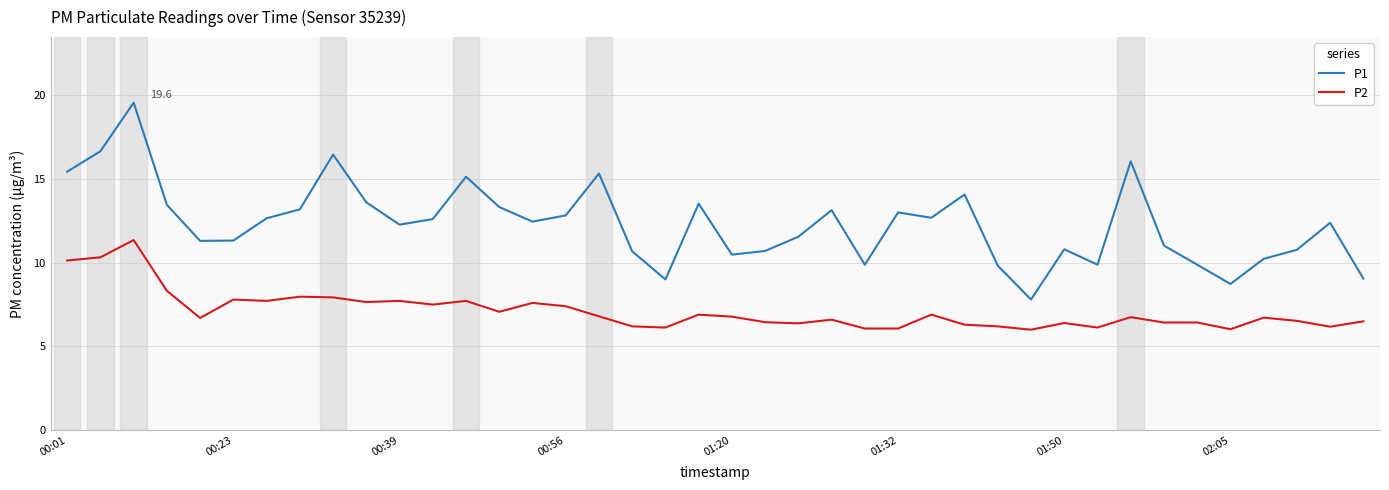

Rank the series by their maximum value, from highest to lowest.

P1, P2